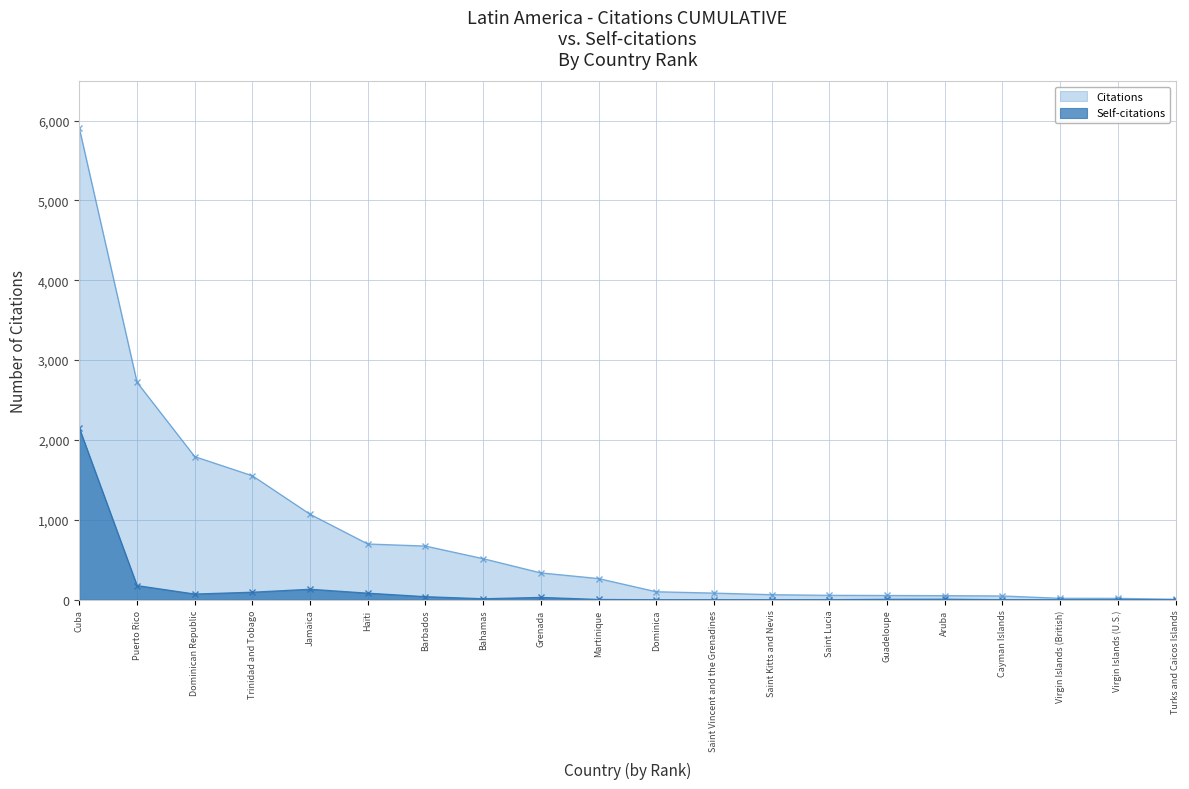

Rank the series by their average value, from lowest to highest.

Self-citations, Citations